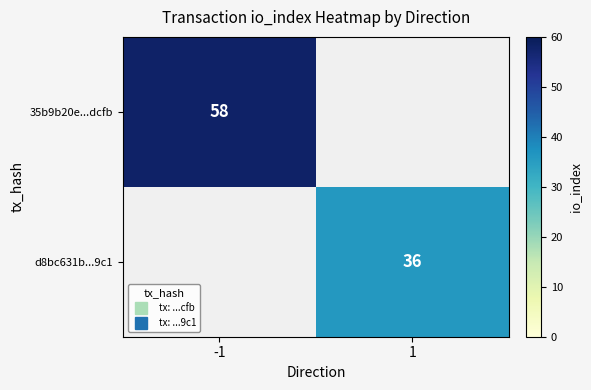

True or false: 35b9b20e...dcfb has a value of 58.0 at -1.

True